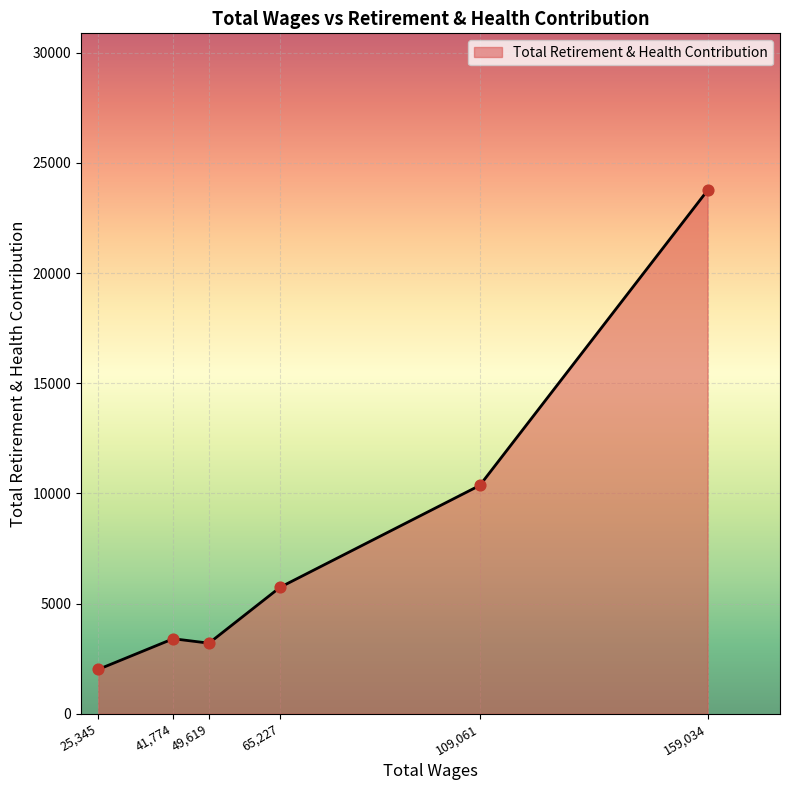

Approximately how many times larger is the value at 49,619 compared to 65,227?

0.6